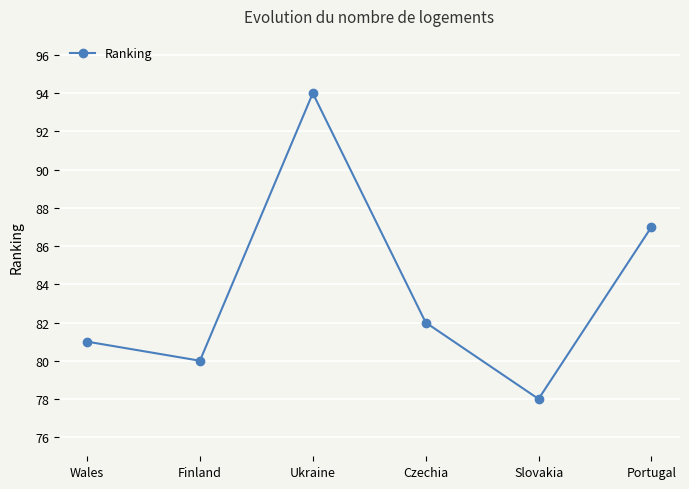

What is the difference between the values at Portugal and Ukraine?

7